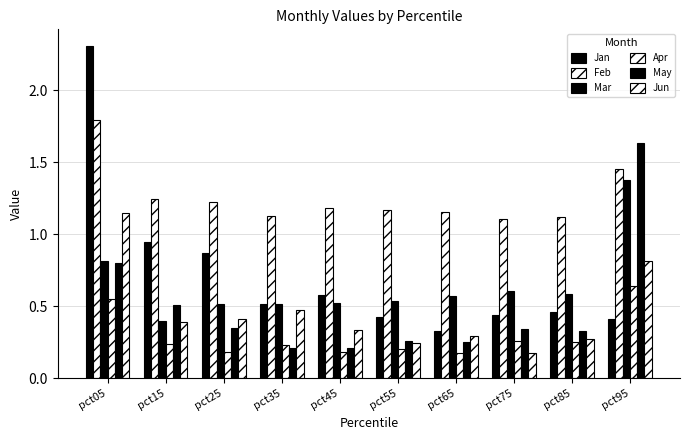

Reading right to left, list all the values displayed in this chart.

Jan: pct95=0.4	pct85=0.5	pct75=0.4	pct65=0.3	pct55=0.4	pct45=0.6	pct35=0.5	pct25=0.9	pct15=0.9	pct05=2.3
Feb: pct95=1.5	pct85=1.1	pct75=1.1	pct65=1.2	pct55=1.2	pct45=1.2	pct35=1.1	pct25=1.2	pct15=1.2	pct05=1.8
Mar: pct95=1.4	pct85=0.6	pct75=0.6	pct65=0.6	pct55=0.5	pct45=0.5	pct35=0.5	pct25=0.5	pct15=0.4	pct05=0.8
Apr: pct95=0.6	pct85=0.3	pct75=0.3	pct65=0.2	pct55=0.2	pct45=0.2	pct35=0.2	pct25=0.2	pct15=0.2	pct05=0.6
May: pct95=1.6	pct85=0.3	pct75=0.3	pct65=0.3	pct55=0.3	pct45=0.2	pct35=0.2	pct25=0.4	pct15=0.5	pct05=0.8
Jun: pct95=0.8	pct85=0.3	pct75=0.2	pct65=0.3	pct55=0.2	pct45=0.3	pct35=0.5	pct25=0.4	pct15=0.4	pct05=1.1